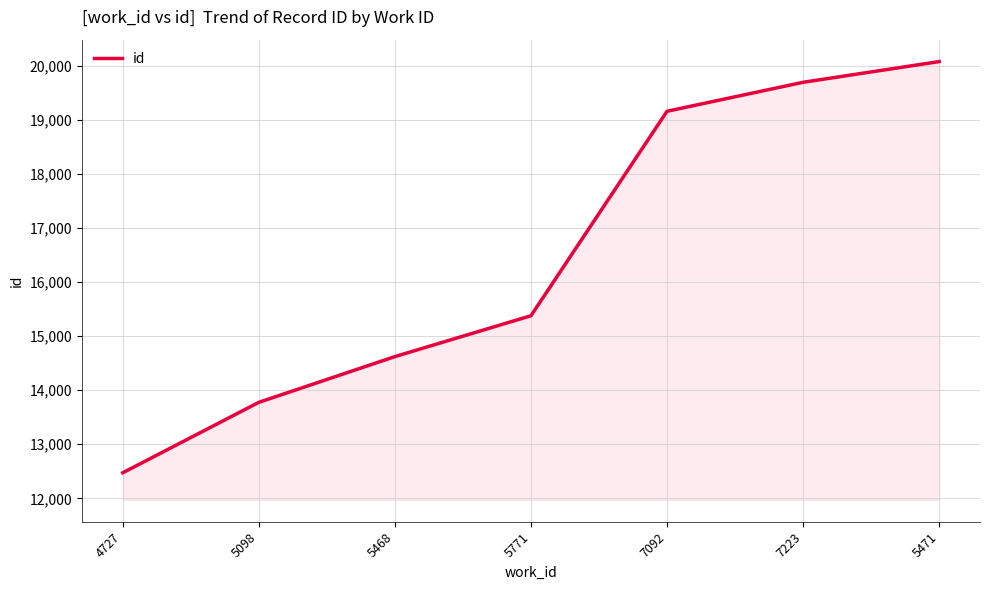

What is the greatest value displayed?

20079